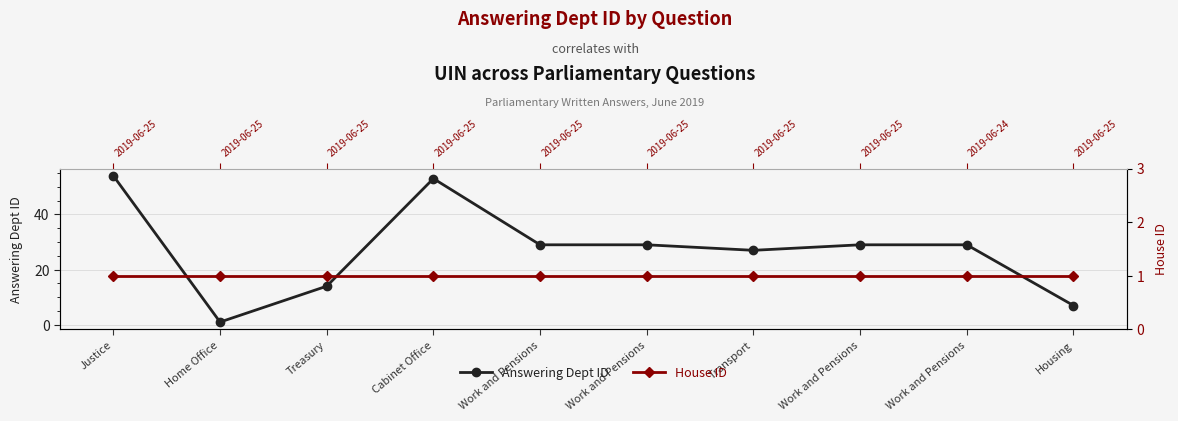

True or false: House ID and Answering Dept ID cross at least once.

False